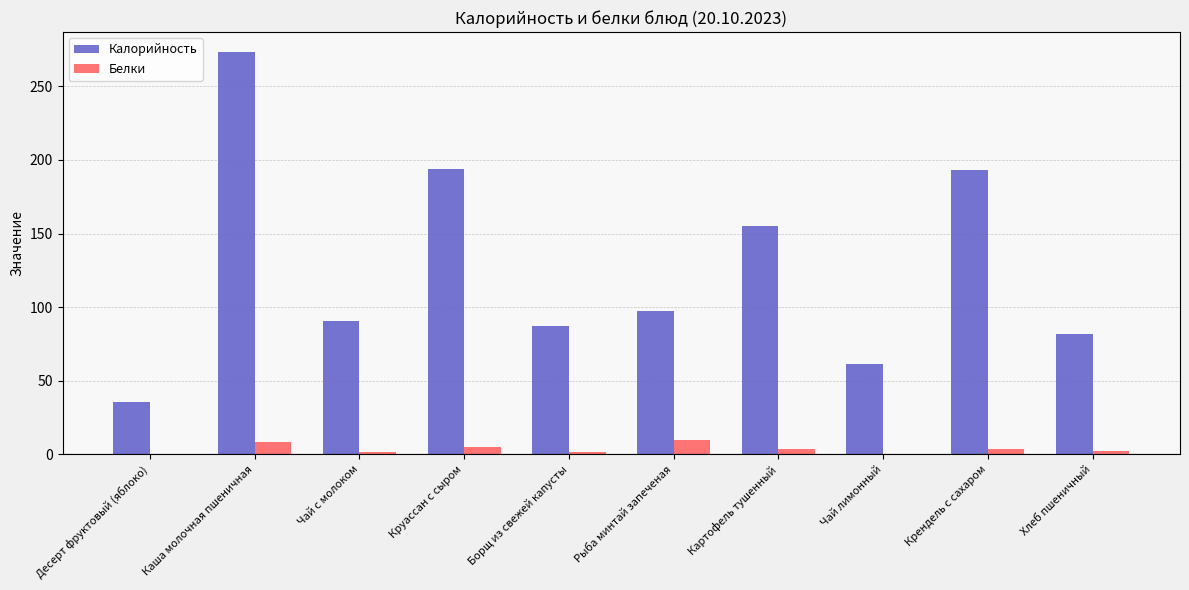

What is the average value of the Белки series?

3.7